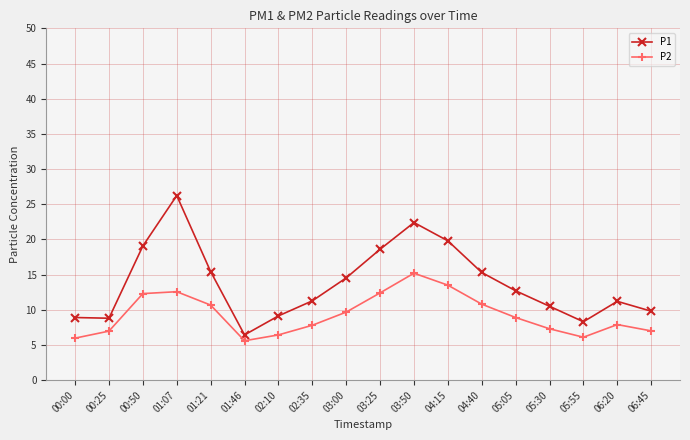

How many interior local valleys does the P2 series have?

2